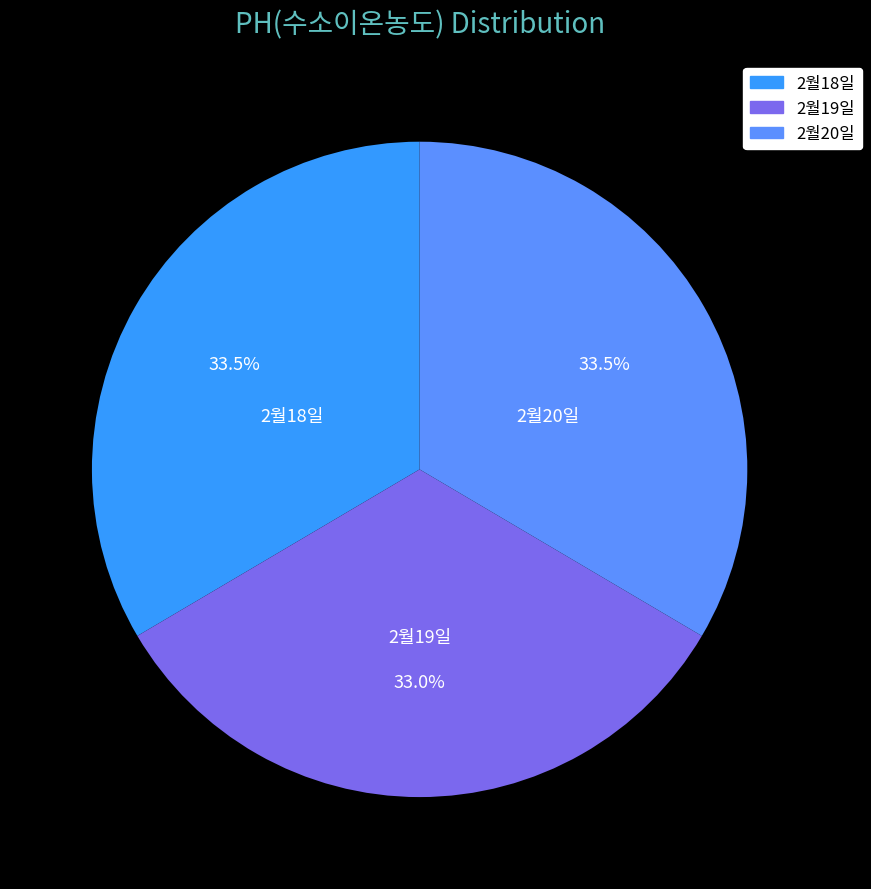

To the nearest percent, what is the average slice percentage?

33%